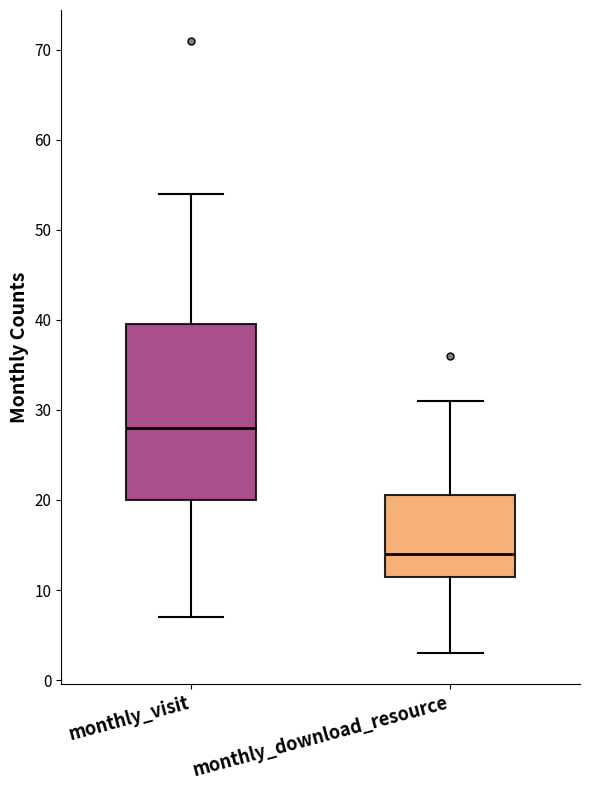

Where is the upper edge of the box for monthly_download_resource on the y-axis? The values are not printed on the chart, so give them approximately, as read against the axis.

21